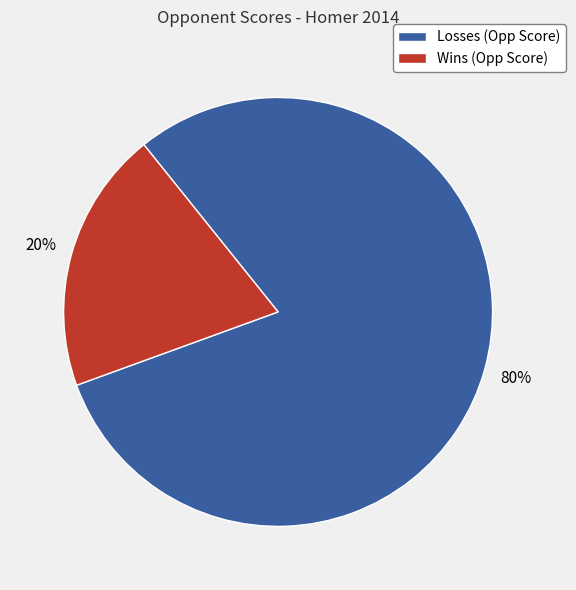

Which category has the biggest portion of the pie?

Losses (Opp Score)